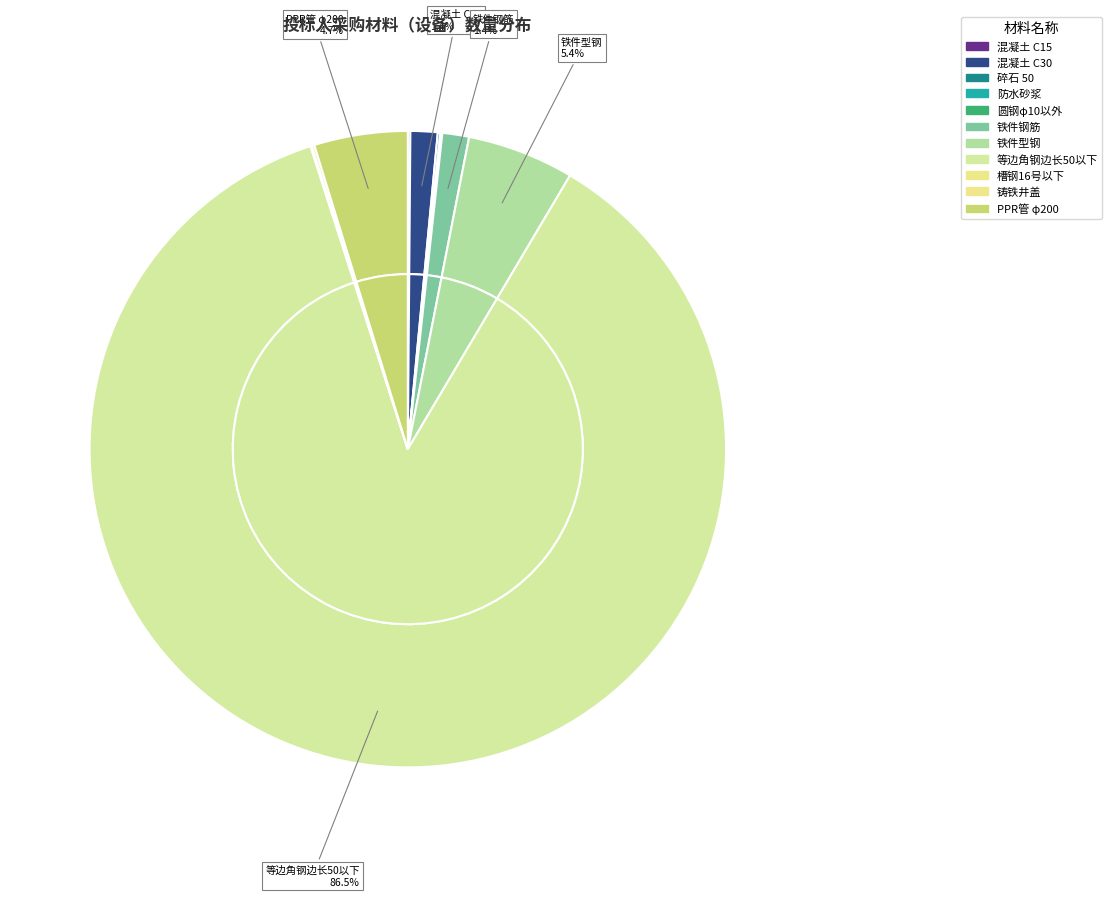

Is there any slice that represents more than half of the pie?

Yes